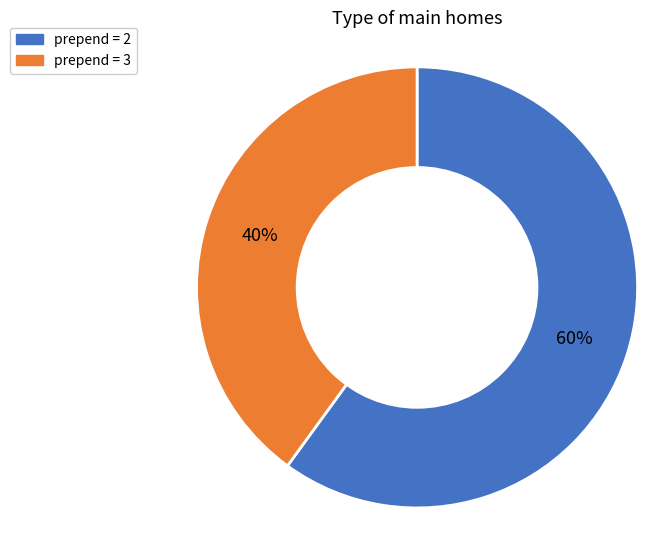

To the nearest percent, what is the difference between the largest and smallest slice percentages?

20%